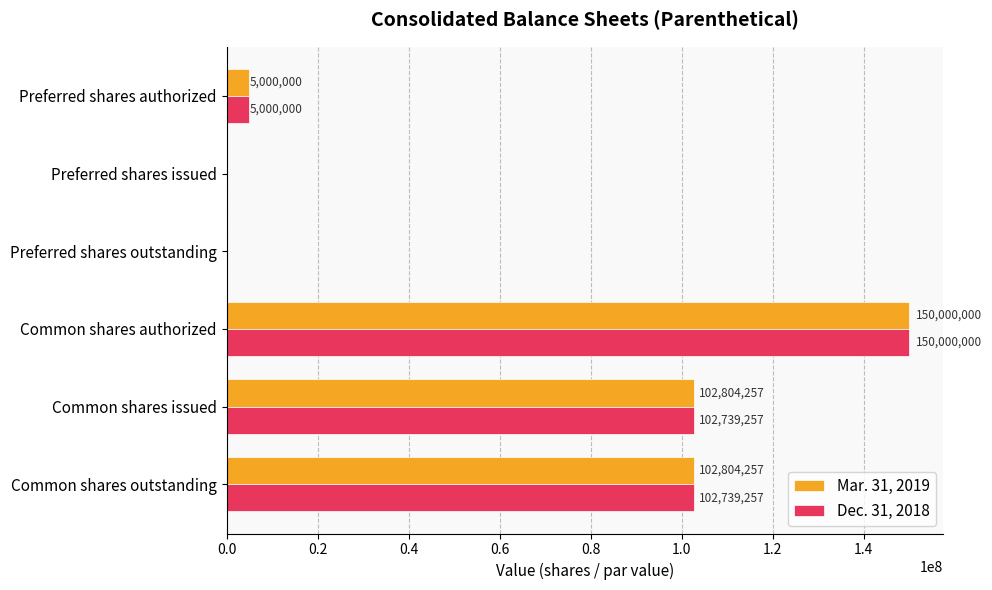

What is the sum of the Mar. 31, 2019 values at Preferred shares authorized and Common shares issued?

107804257